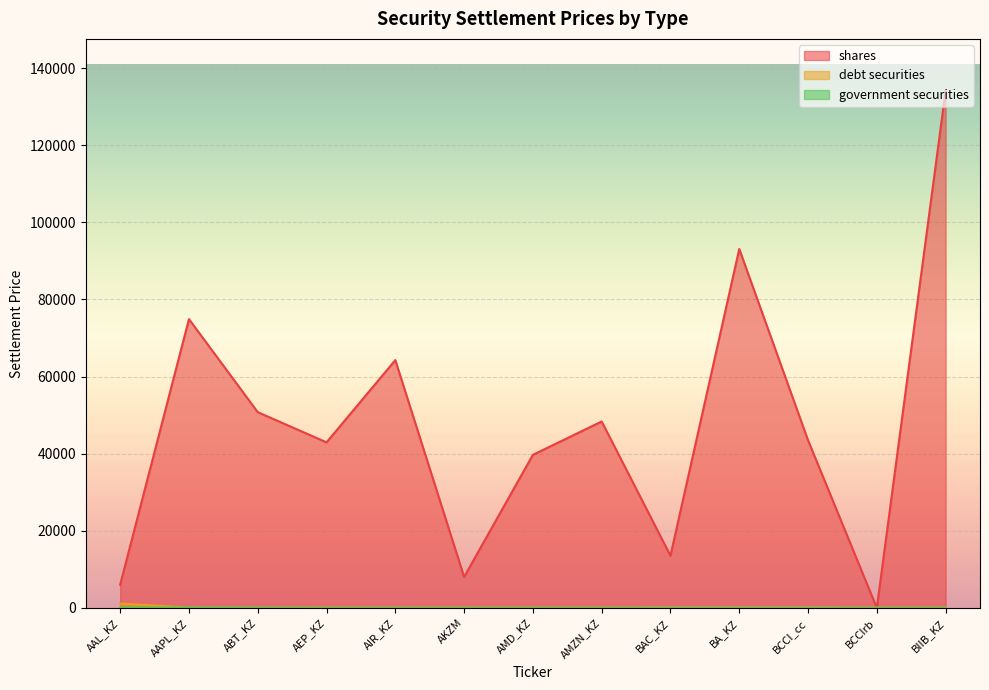

Where is the first local minimum for shares?

AEP_KZ